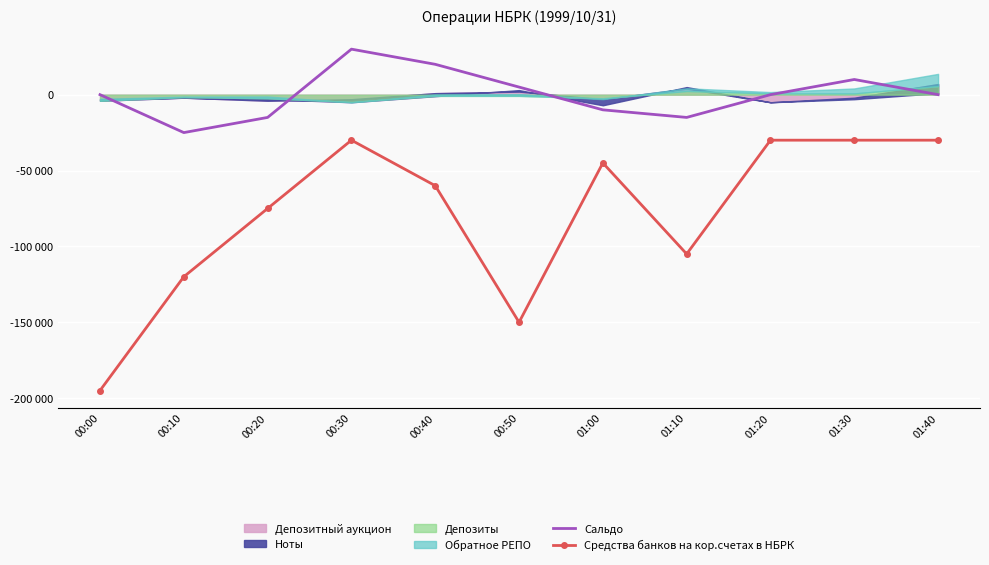

How many data points in Средства банков на кор.счетах в НБРК are above -60000?

5